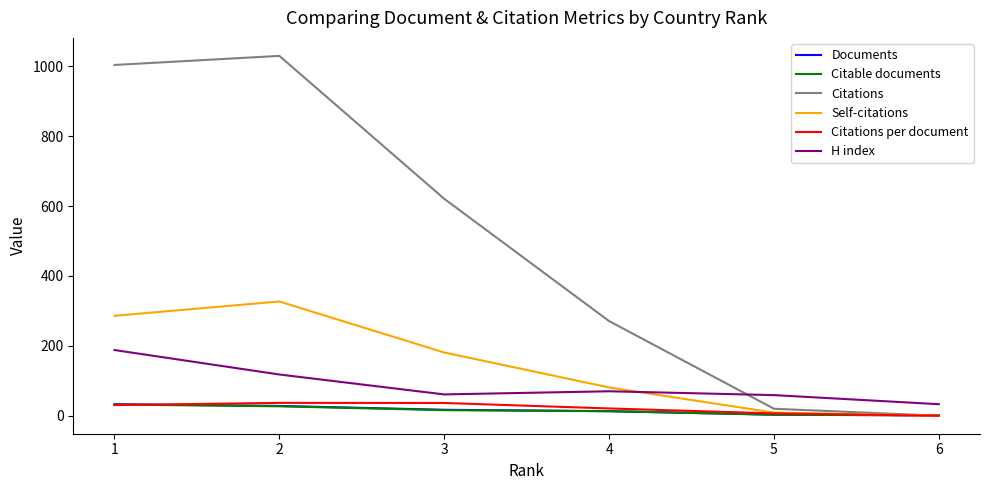

Which series changed the most between 1 and 5?

Citations